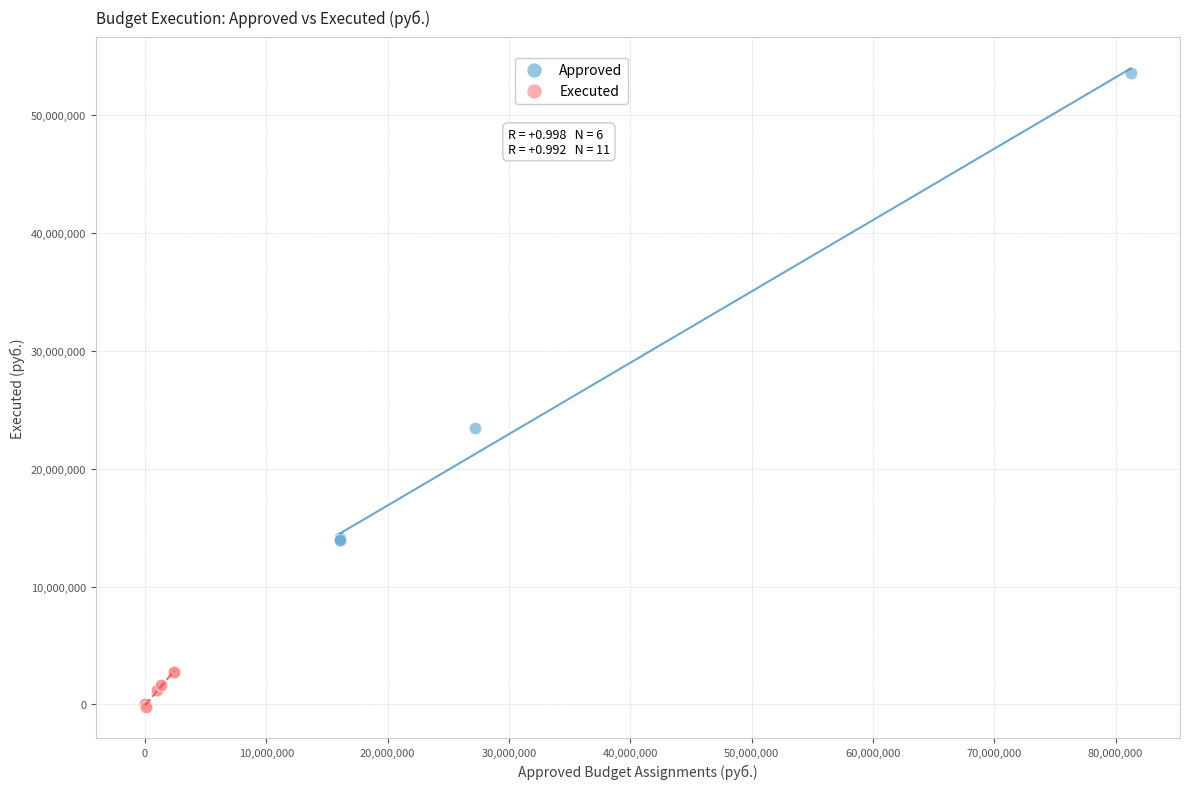

Which series has the widest spread of Y values?

Approved